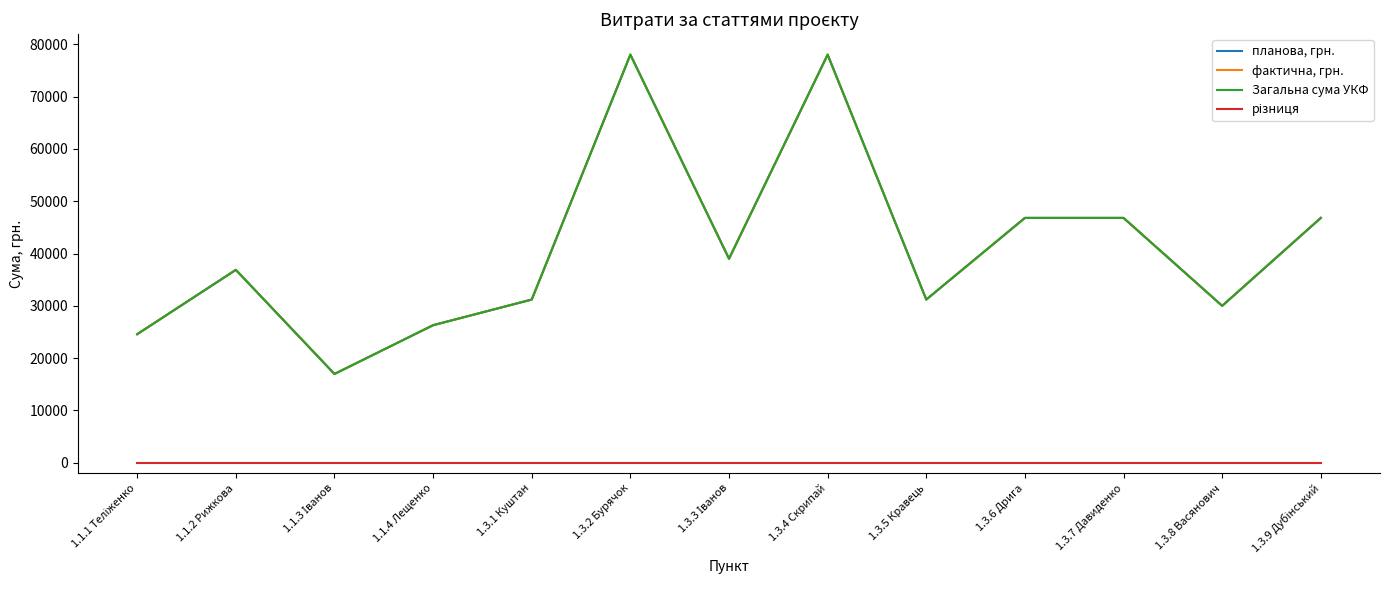

What is the highest value of the фактична, грн. series?

78000